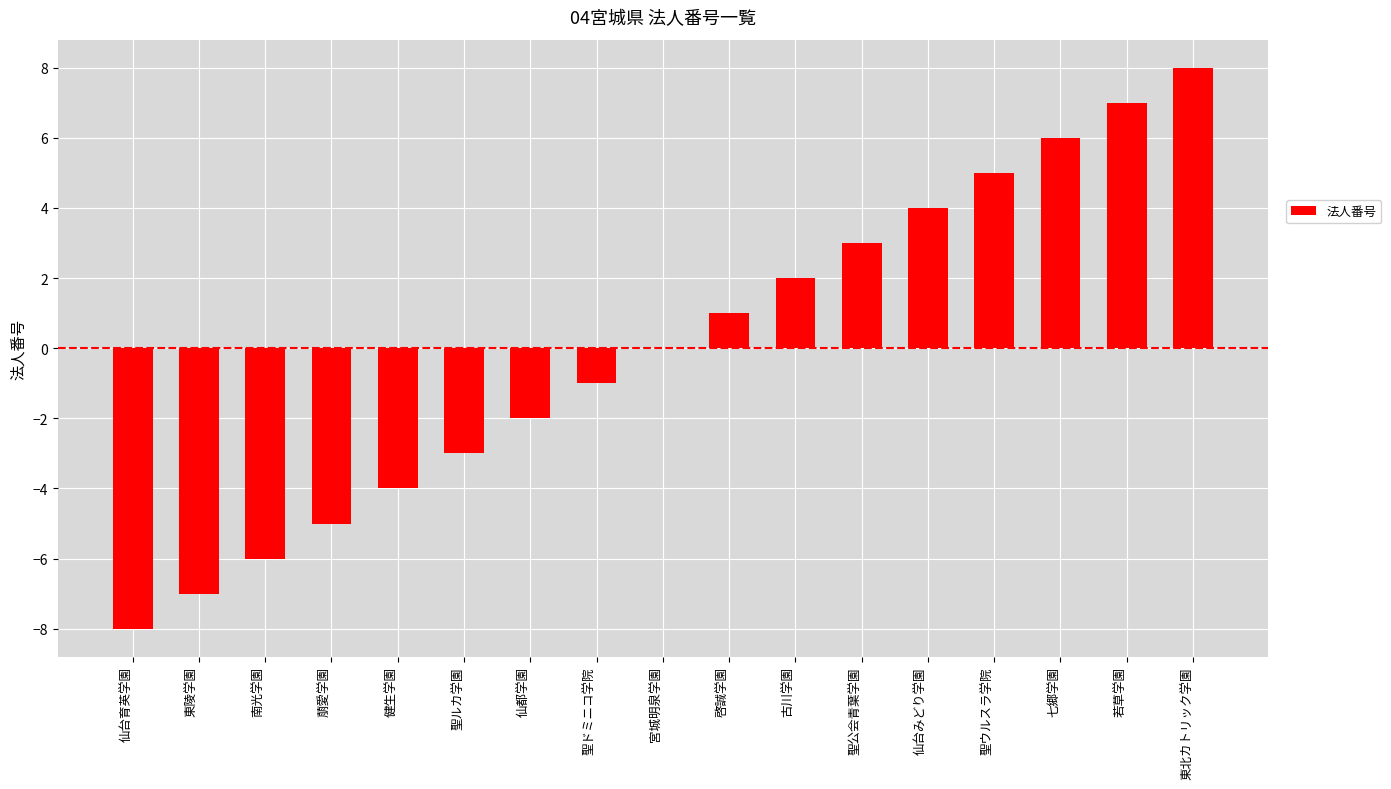

At which category does the chart reach its peak across all series?

東北カトリック学園